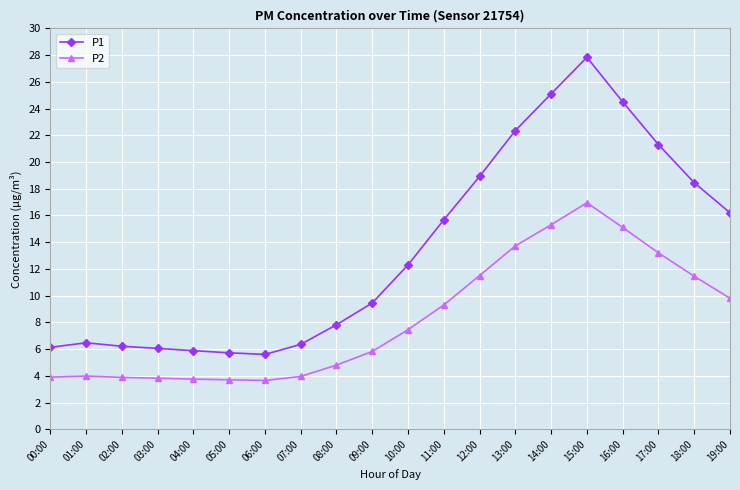

What are all the series names shown in the legend?

P1, P2